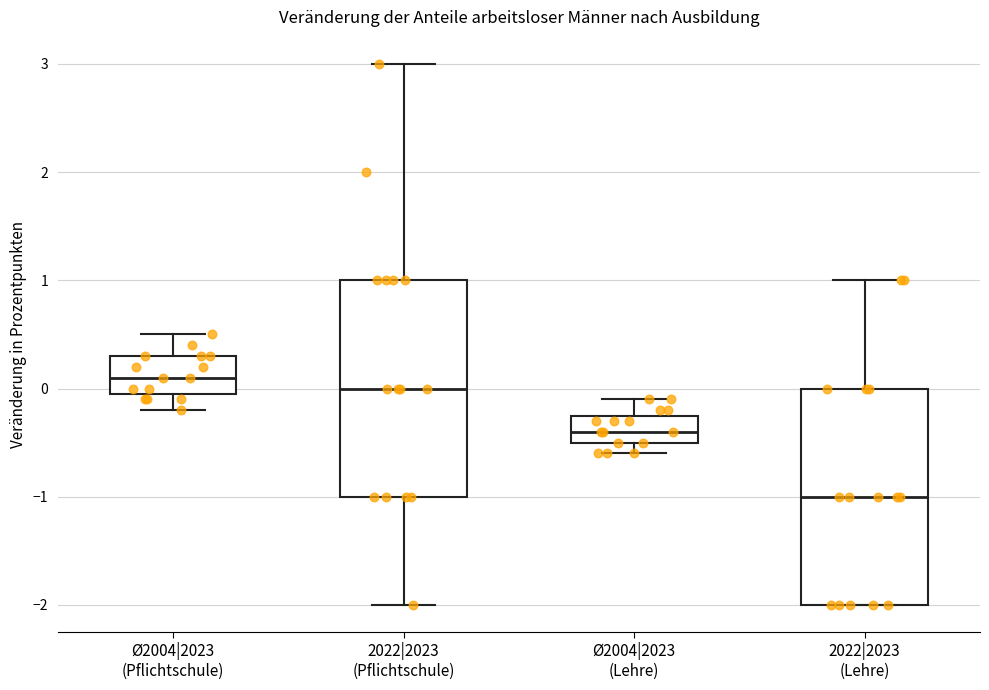

Which box has the highest median line?

Ø2004|2023 (Pflichtschule)